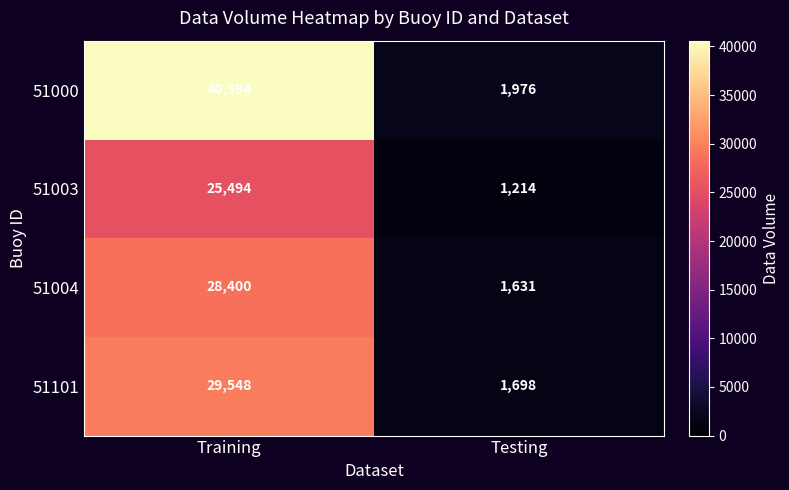

Between Training and Testing, which series saw the biggest shift?

51000